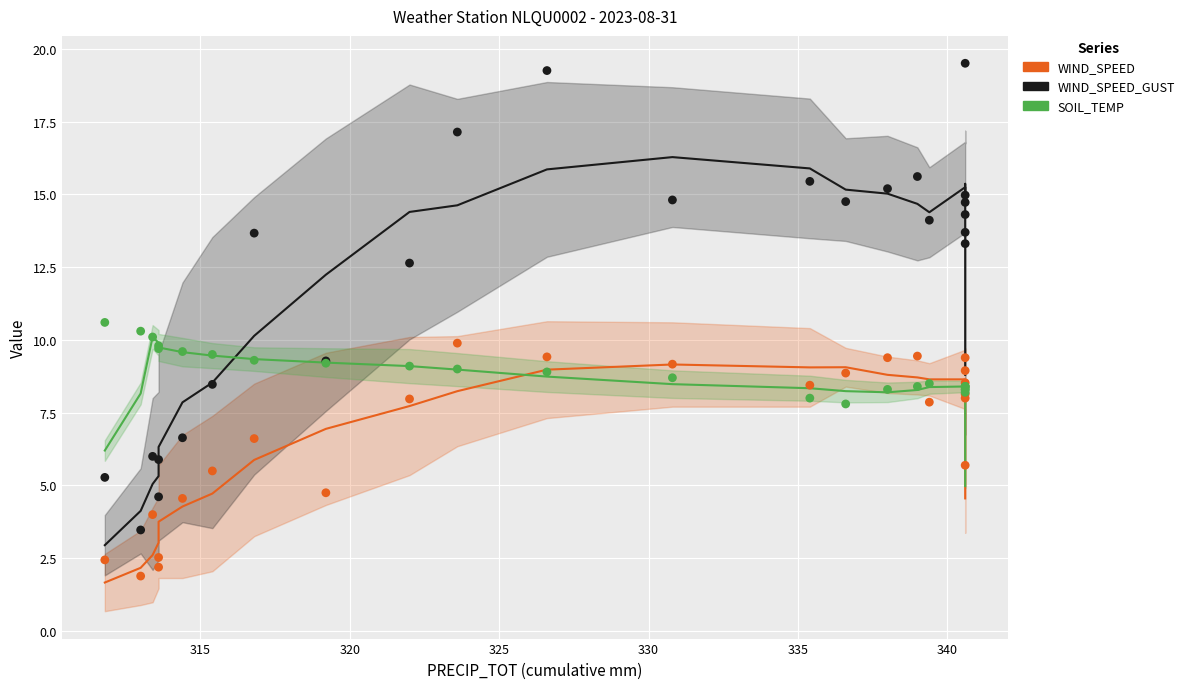

Which series contains the highest Y value?

WIND_SPEED_GUST